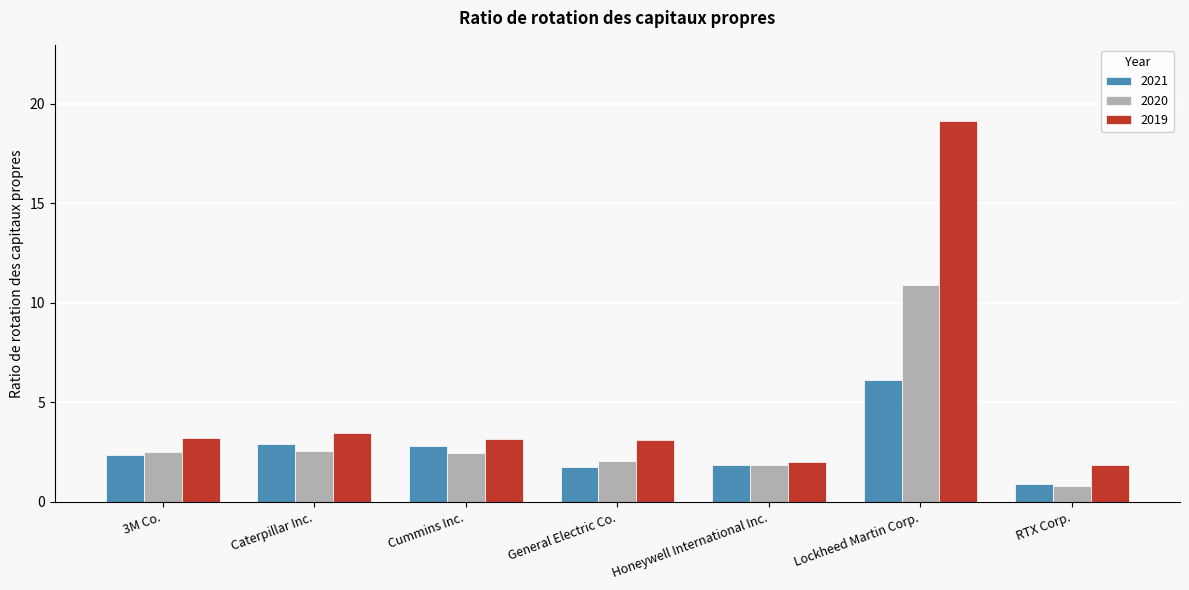

Are the bars horizontal?

No